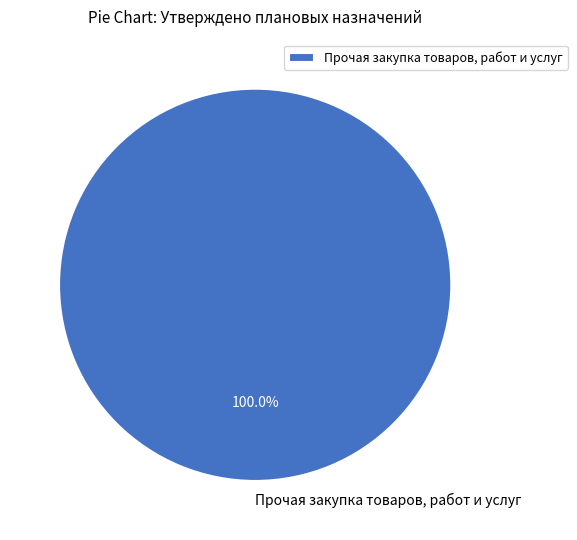

How many slices are in this pie chart?

1